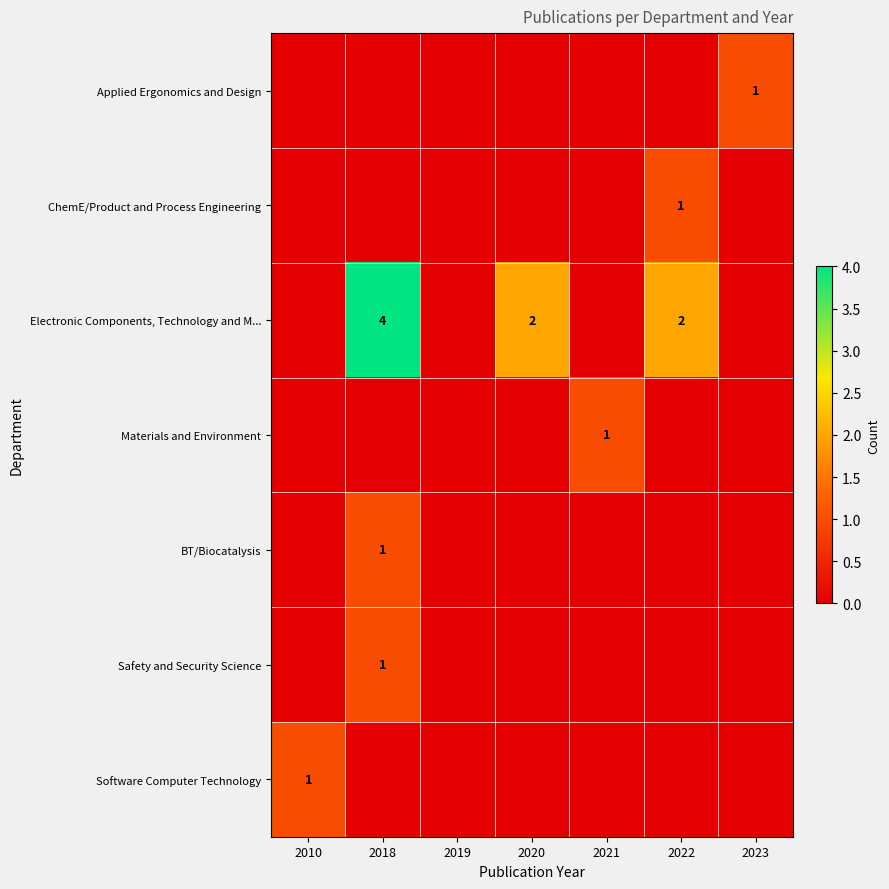

Count the number of data series in this chart.

7